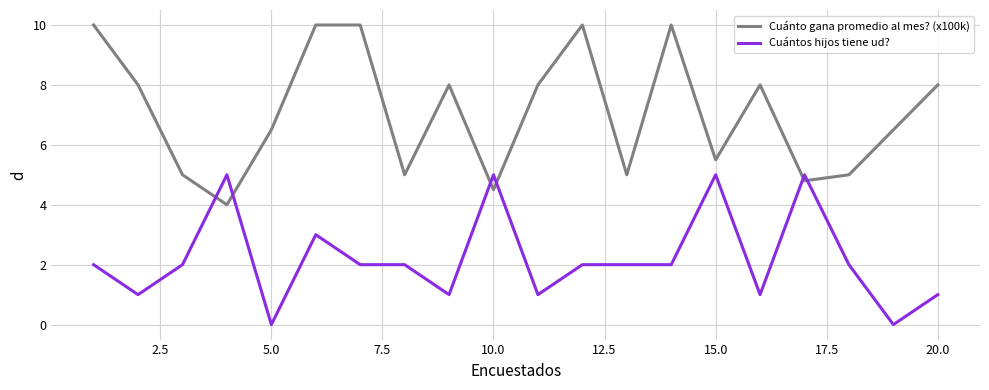

Rank the series by their maximum value, from highest to lowest.

Cuánto gana promedio al mes? (x100k), Cuántos hijos tiene ud?